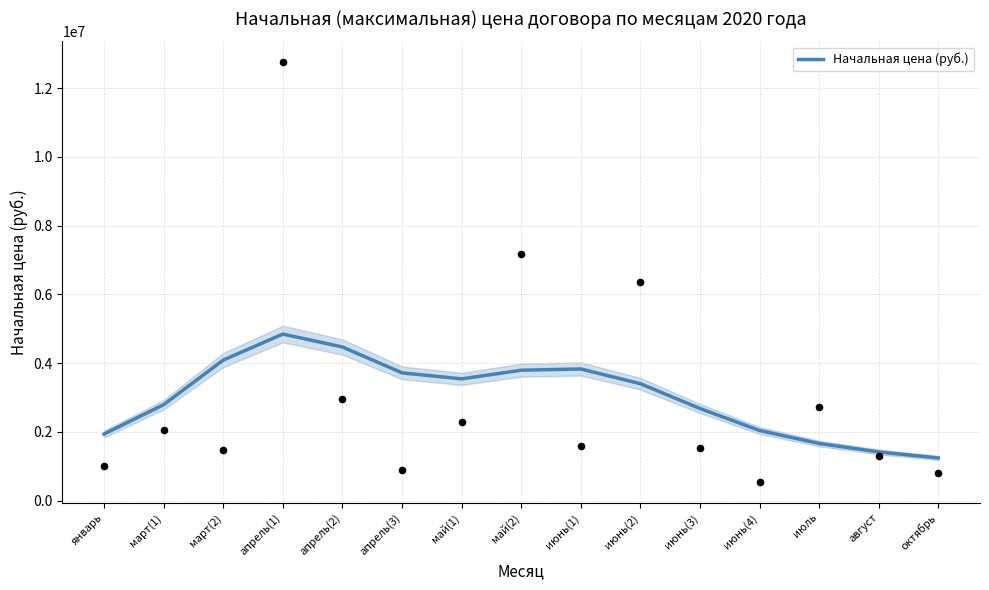

What is the change in value from март(2) to июль?

-2427070.6